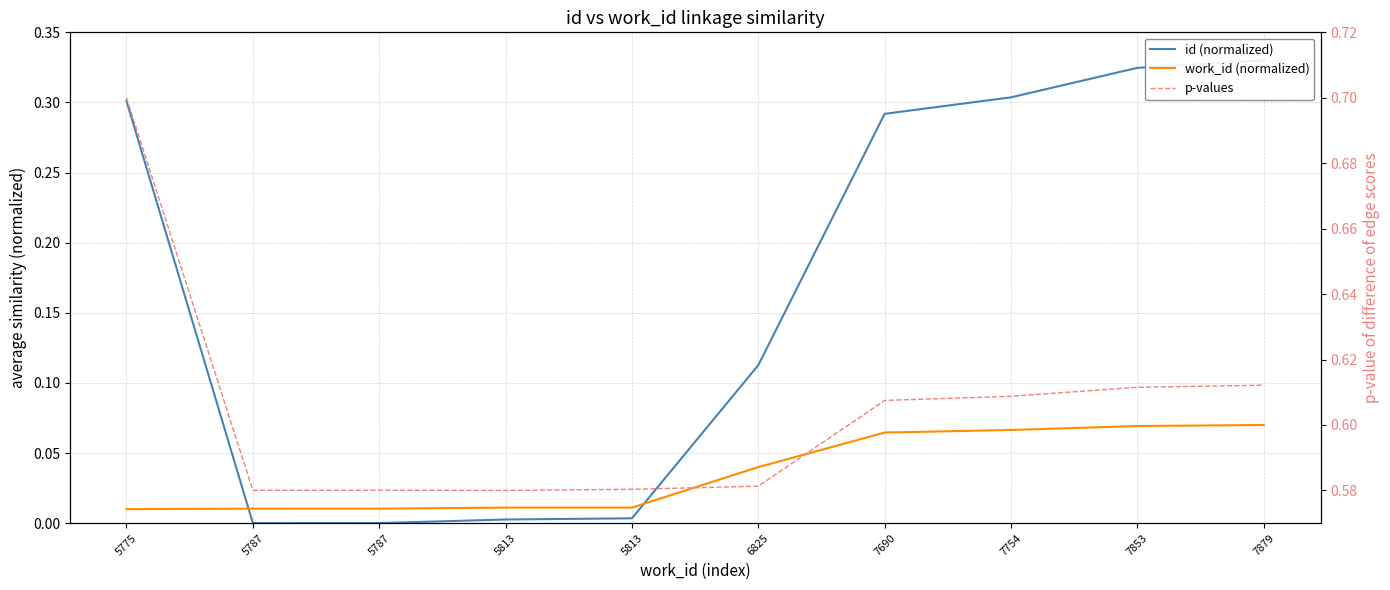

Is it true that work_id (normalized) equals 0.1 at 7690?

True